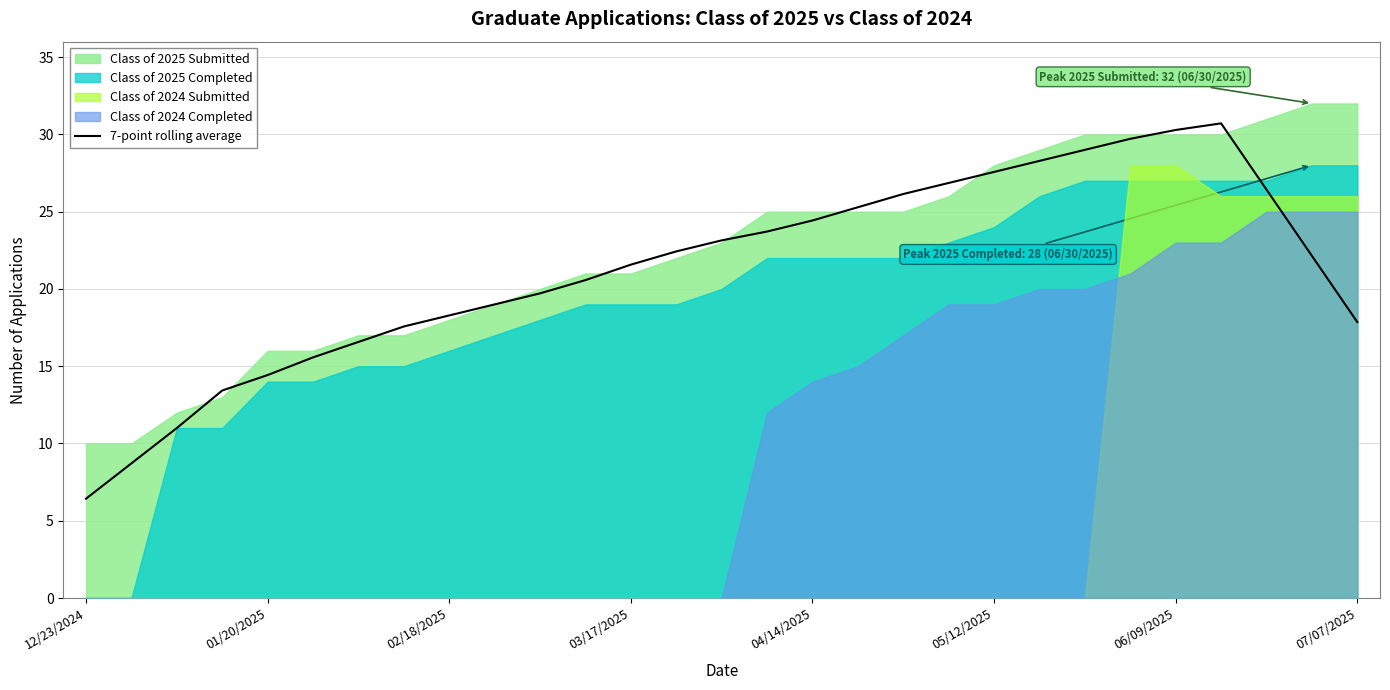

What is the maximum value for 7-point rolling average?

30.7